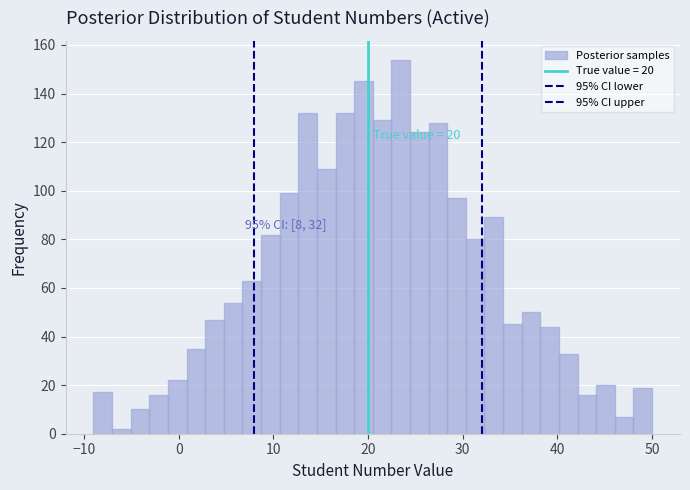

Around what value on the x-axis is the tallest bar? Give the approximate position of its centre, as read against the axis.

23